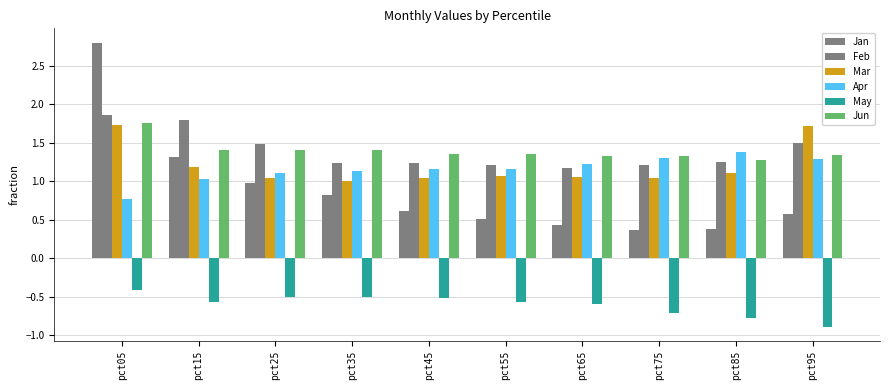

What is the smallest value displayed?

-0.9